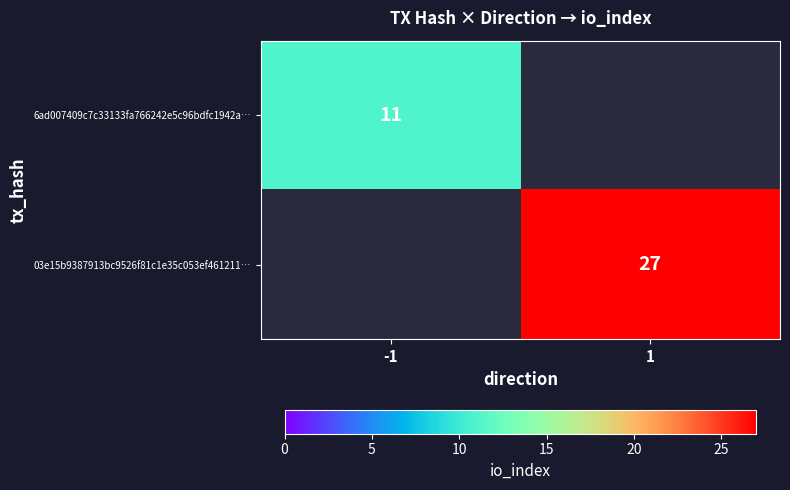

At how many categories does at least one series exceed 14?

1